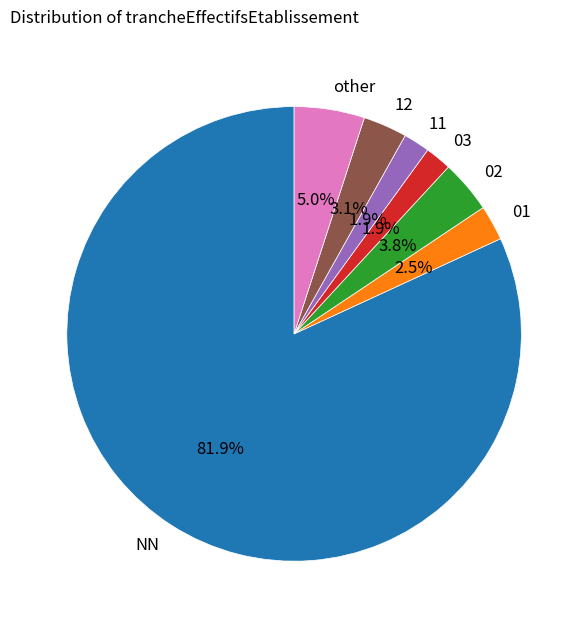

The other slice represents 5% of the pie. True or false?

True